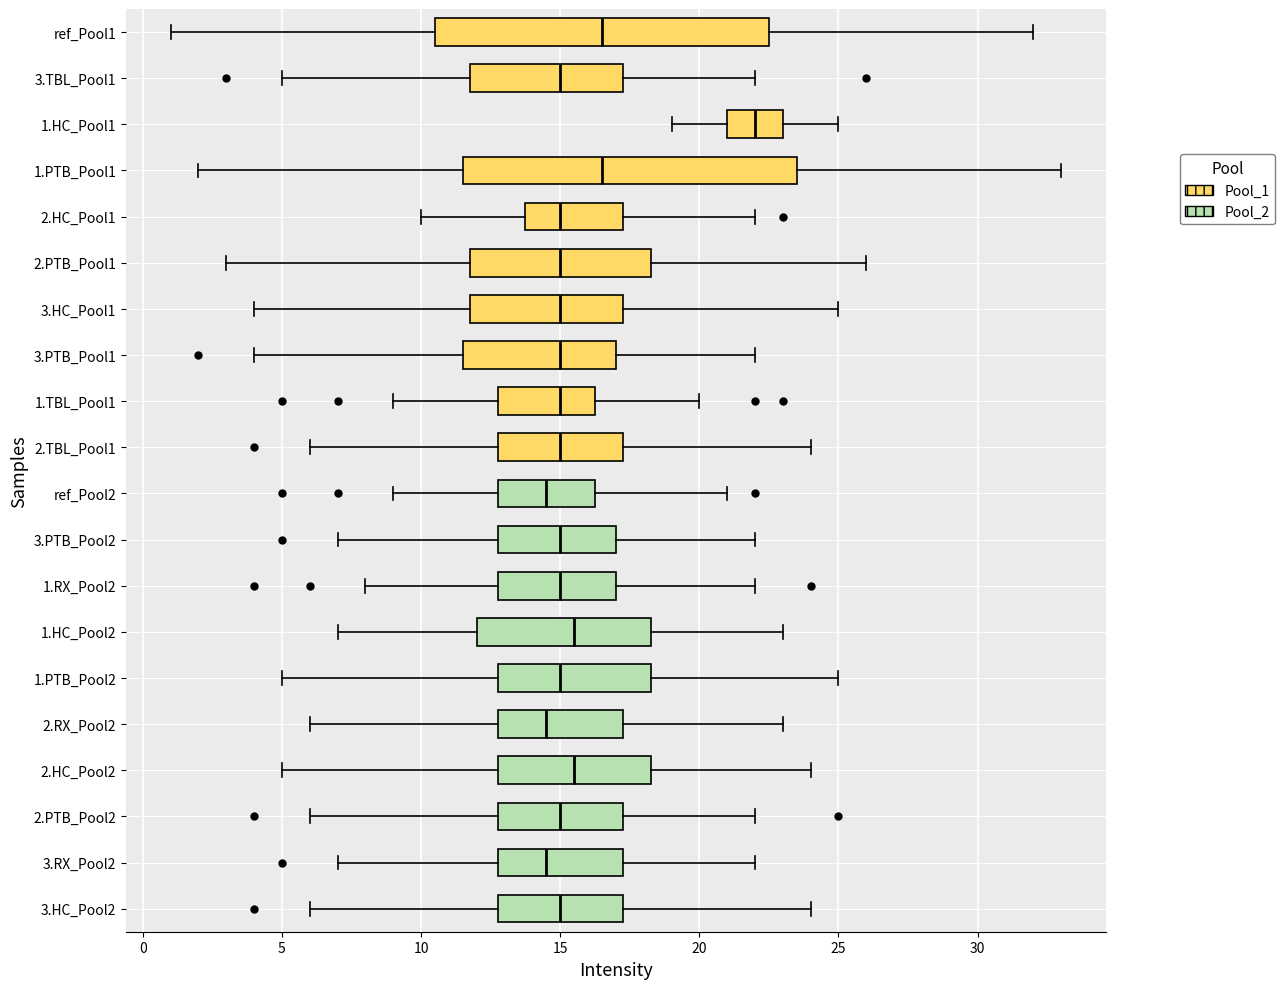

Where does the median line of the box for 2.RX_Pool2 sit on the x-axis? The values are not printed on the chart, so give them approximately, as read against the axis.

14.5